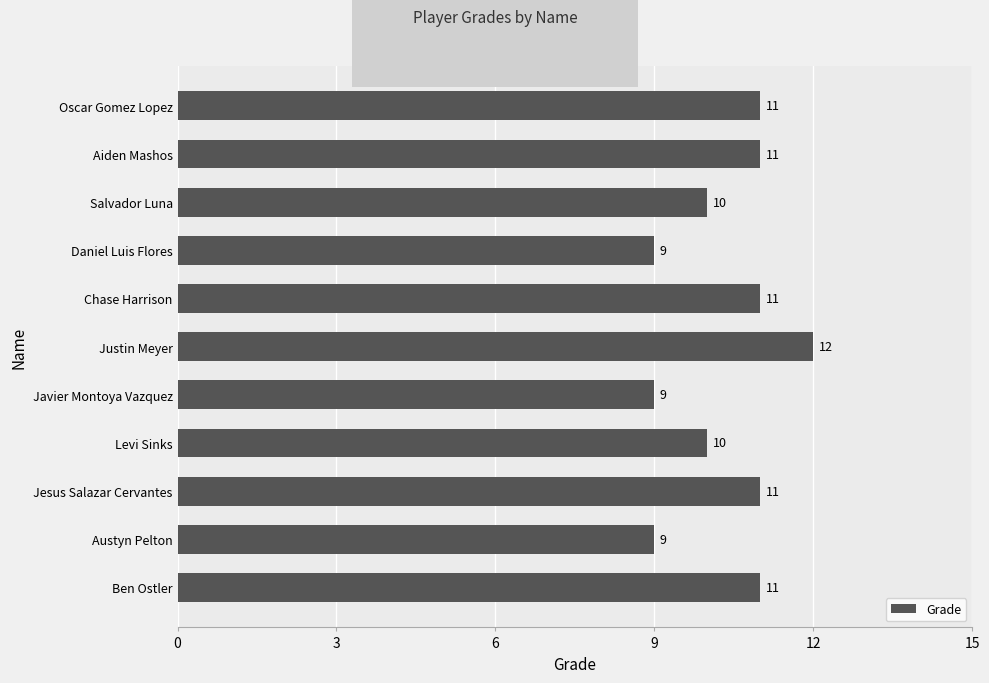

How many values are below 11?

5